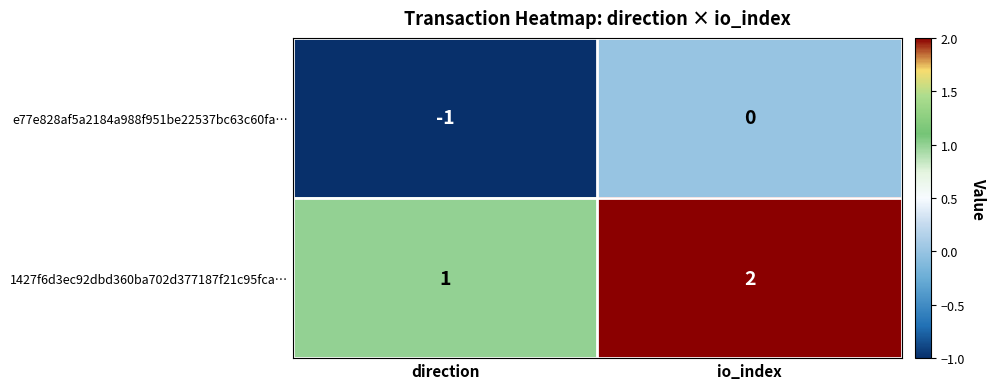

Rank the series at direction from highest to lowest value.

1427f6d3ec92dbd360ba702d377187f21c95fca…, e77e828af5a2184a988f951be22537bc63c60fa…